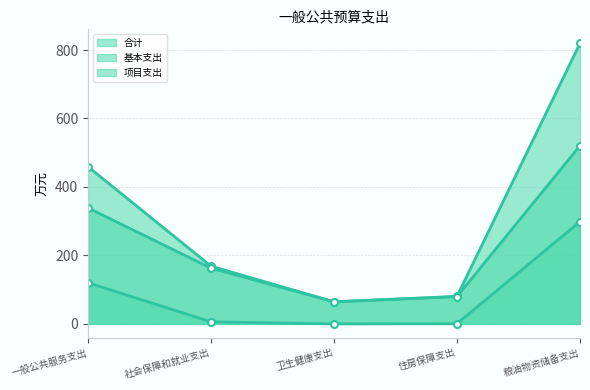

At which category does the chart reach its peak across all series?

粮油物资储备支出